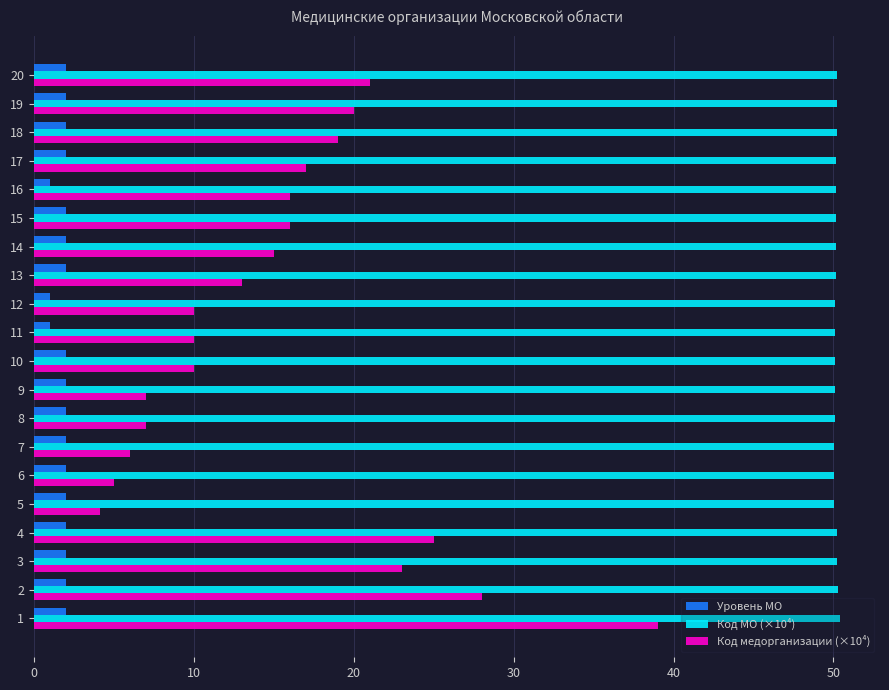

Which series has the widest spread of values?

Код медорганизации (×10⁴)